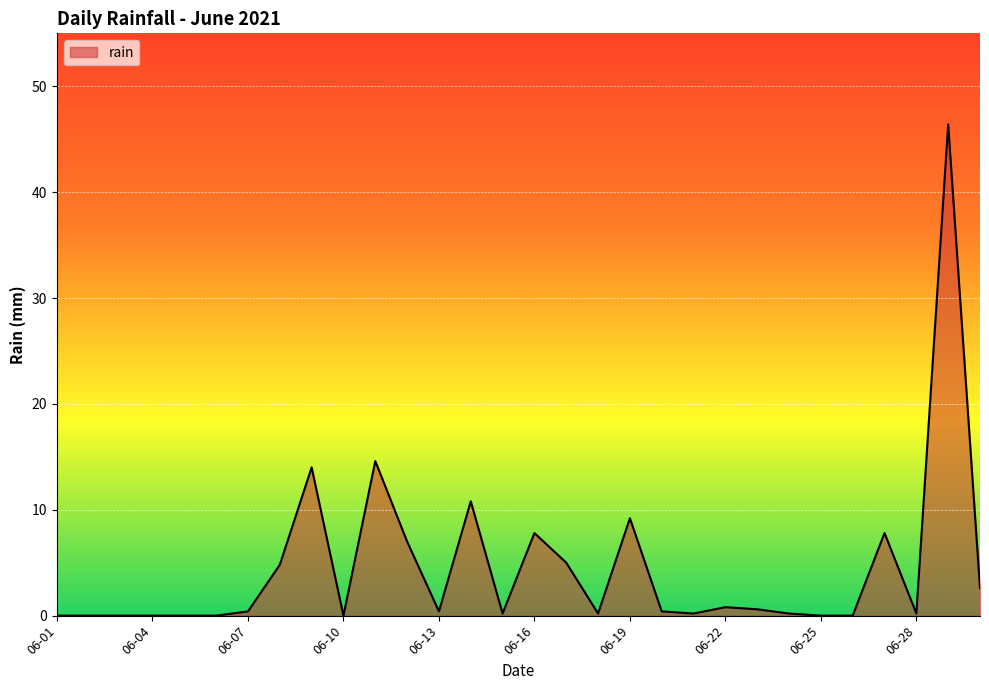

Does the chart display data point markers on the line(s)?

No